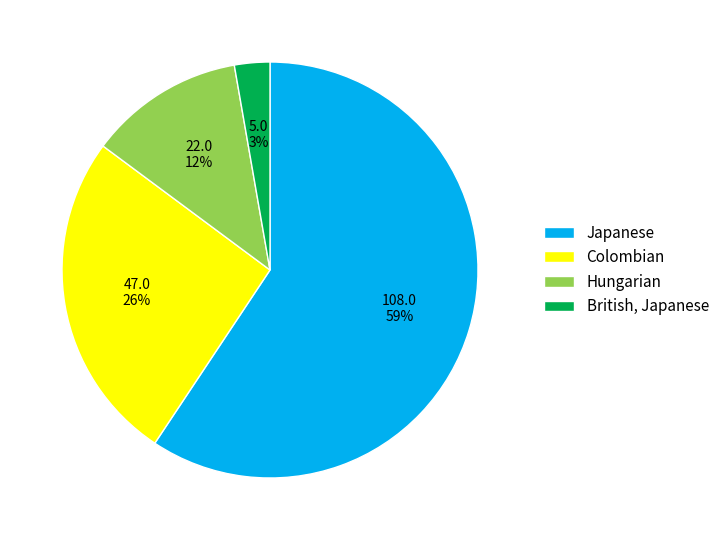

Rank the categories by value from highest to lowest.

Japanese, Colombian, Hungarian, British, Japanese